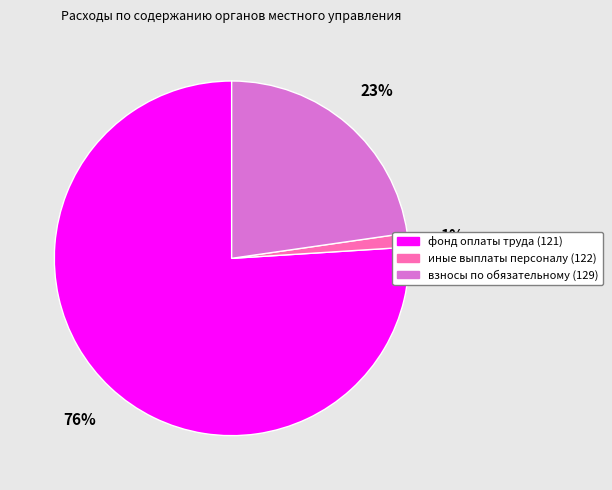

Which category has the smallest portion of the pie?

иные выплаты персоналу (122)